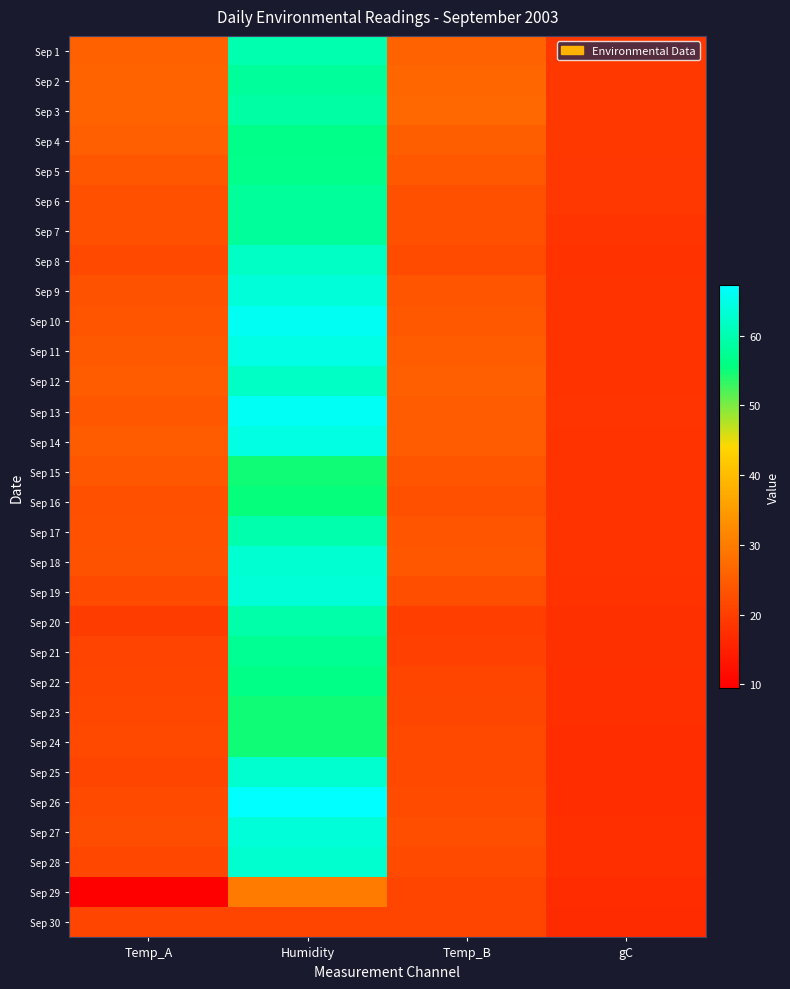

Reading left to right, transcribe all the data shown in this chart.

Sep 1: Temp_A=25.7	Humidity=59.8	Temp_B=25.9	gC=19.0
Sep 2: Temp_A=26.0	Humidity=58.0	Temp_B=26.6	gC=19.0
Sep 3: Temp_A=26.0	Humidity=59.0	Temp_B=26.7	gC=19.1
Sep 4: Temp_A=25.4	Humidity=56.4	Temp_B=25.1	gC=19.0
Sep 5: Temp_A=24.0	Humidity=56.8	Temp_B=24.3	gC=18.9
Sep 6: Temp_A=22.8	Humidity=58.0	Temp_B=23.0	gC=18.8
Sep 7: Temp_A=22.9	Humidity=58.1	Temp_B=22.9	gC=18.5
Sep 8: Temp_A=21.8	Humidity=62.0	Temp_B=22.3	gC=18.0
Sep 9: Temp_A=23.3	Humidity=63.6	Temp_B=23.5	gC=18.1
Sep 10: Temp_A=23.7	Humidity=65.9	Temp_B=24.3	gC=18.2
Sep 11: Temp_A=24.5	Humidity=64.9	Temp_B=25.0	gC=18.1
Sep 12: Temp_A=25.0	Humidity=61.9	Temp_B=25.3	gC=18.1
Sep 13: Temp_A=24.1	Humidity=66.2	Temp_B=24.7	gC=18.3
Sep 14: Temp_A=24.9	Humidity=64.6	Temp_B=24.8	gC=18.1
Sep 15: Temp_A=24.0	Humidity=55.0	Temp_B=23.9	gC=18.1
Sep 16: Temp_A=23.0	Humidity=55.4	Temp_B=22.9	gC=18.2
Sep 17: Temp_A=23.2	Humidity=59.7	Temp_B=23.7	gC=18.1
Sep 18: Temp_A=23.4	Humidity=63.1	Temp_B=24.0	gC=18.2
Sep 19: Temp_A=22.0	Humidity=63.5	Temp_B=22.7	gC=18.0
Sep 20: Temp_A=19.7	Humidity=59.4	Temp_B=19.9	gC=17.7
Sep 21: Temp_A=20.8	Humidity=57.4	Temp_B=20.4	gC=17.7
Sep 22: Temp_A=21.1	Humidity=56.3	Temp_B=21.2	gC=17.6
Sep 23: Temp_A=21.6	Humidity=55.0	Temp_B=21.4	gC=17.4
Sep 24: Temp_A=21.8	Humidity=55.0	Temp_B=21.8	gC=17.2
Sep 25: Temp_A=21.2	Humidity=62.7	Temp_B=21.8	gC=17.2
Sep 26: Temp_A=22.0	Humidity=67.2	Temp_B=22.2	gC=17.2
Sep 27: Temp_A=22.4	Humidity=63.8	Temp_B=22.6	gC=17.5
Sep 28: Temp_A=21.5	Humidity=62.7	Temp_B=21.9	gC=17.6
Sep 29: Temp_A=9.5	Humidity=29.8	Temp_B=21.0	gC=17.0
Sep 30: Temp_A=21.2	Humidity=21.2	Temp_B=21.2	gC=16.9